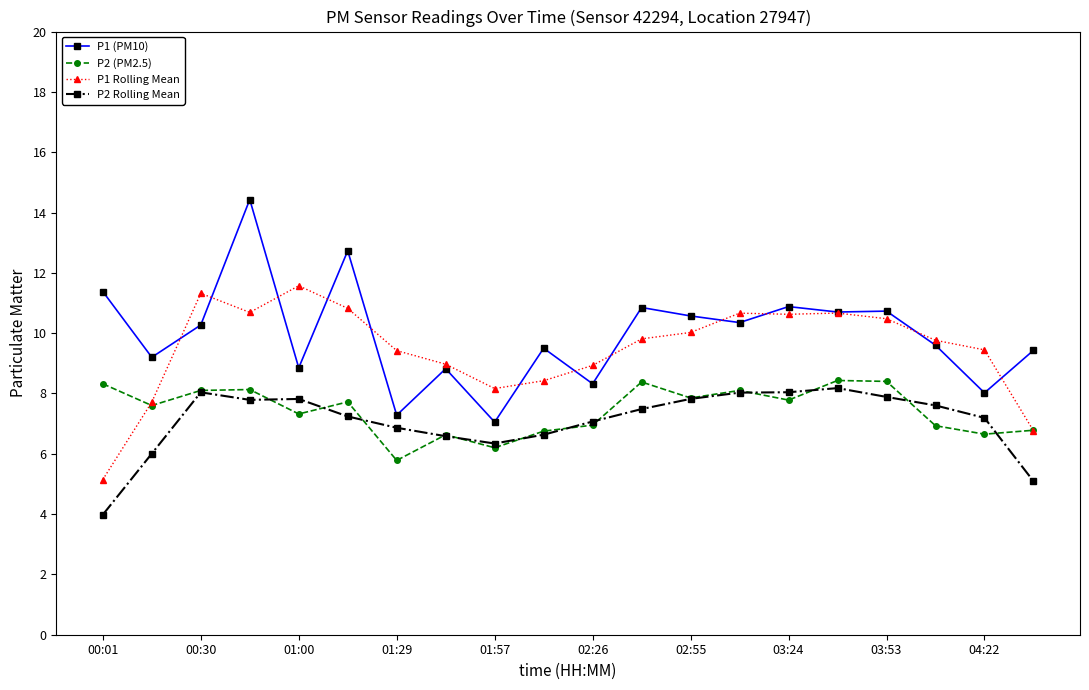

What is the minimum value shown in the chart?

4.0